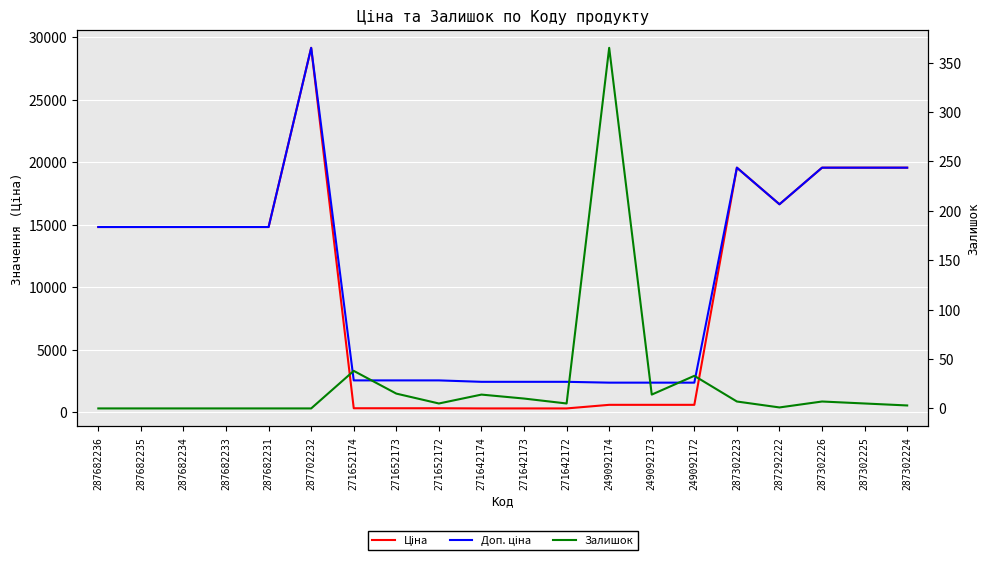

List the series in order of their peak value, highest first.

Ціна, Доп. ціна, Залишок